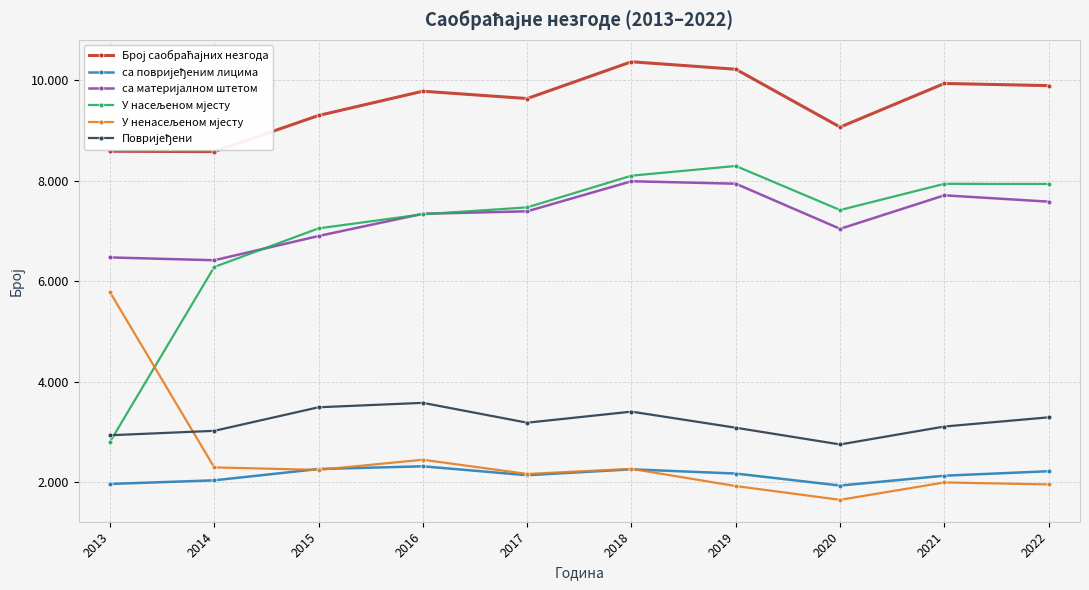

At which category is the sum across all series the highest?

2018